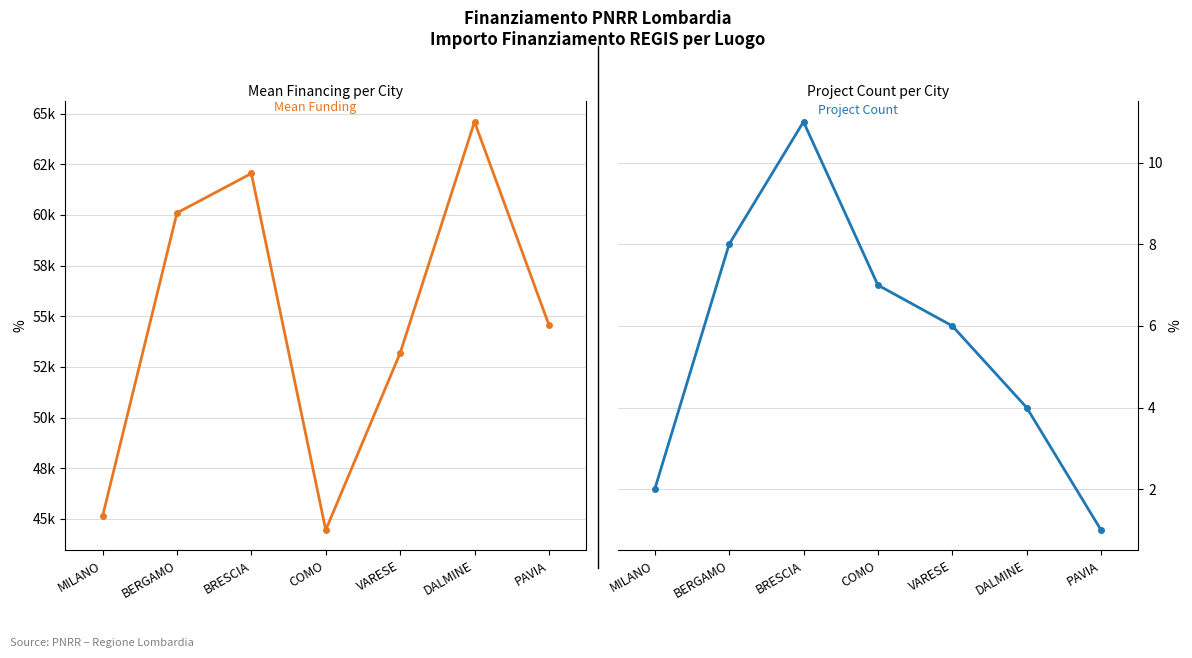

Which series changed the most between MILANO and DALMINE?

Mean Funding (EUR)